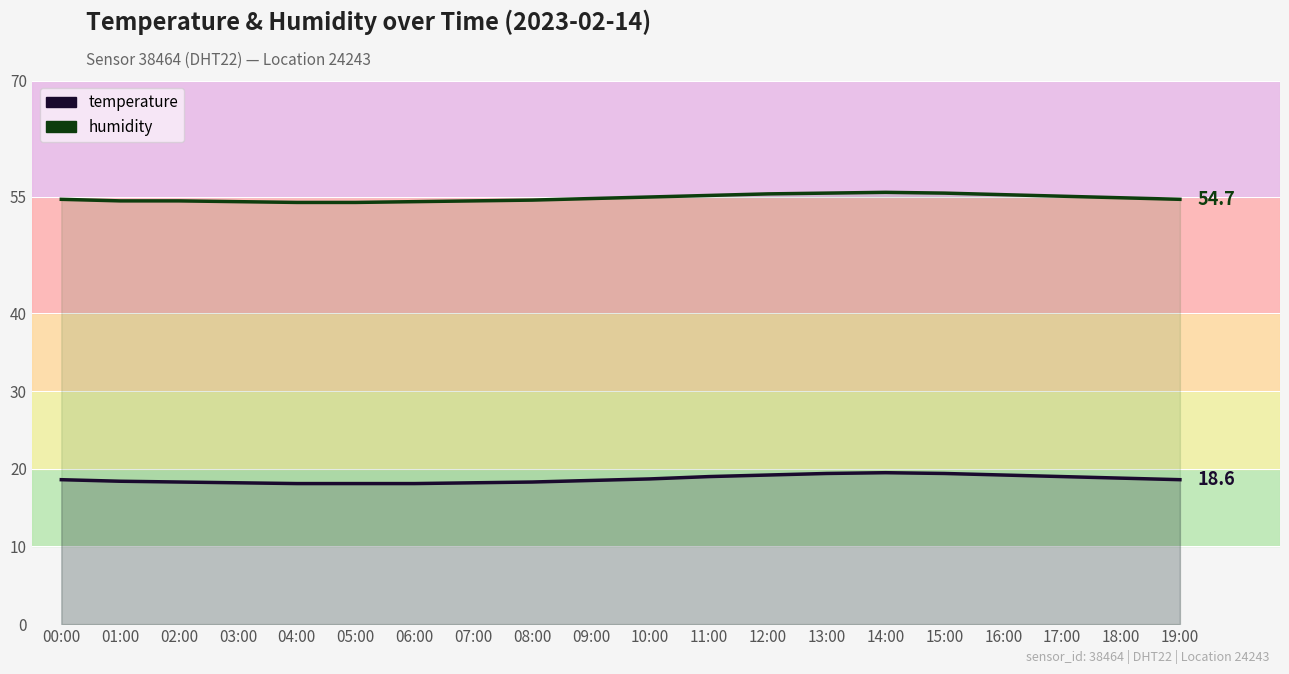

Reading left to right, list all the values displayed in this chart.

temperature: 18.6	18.4	18.3	18.2	18.1	18.1	18.1	18.2	18.3	18.5	18.7	19.0	19.2	19.4	19.5	19.4	19.2	19.0	18.8	18.6
humidity: 54.7	54.5	54.5	54.4	54.3	54.3	54.4	54.5	54.6	54.8	55.0	55.2	55.4	55.5	55.6	55.5	55.3	55.1	54.9	54.7